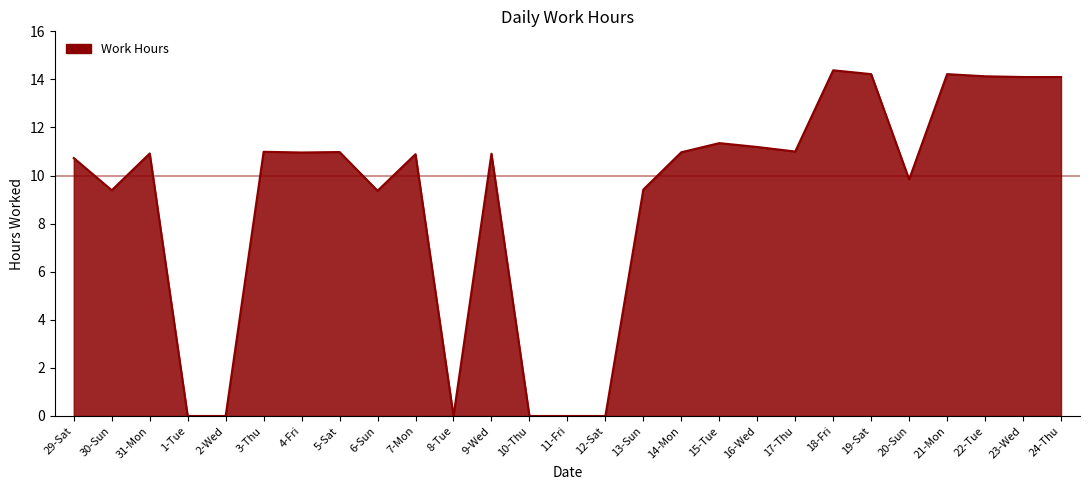

Approximately how many times larger is the value at 23-Wed compared to 22-Tue?

1.0